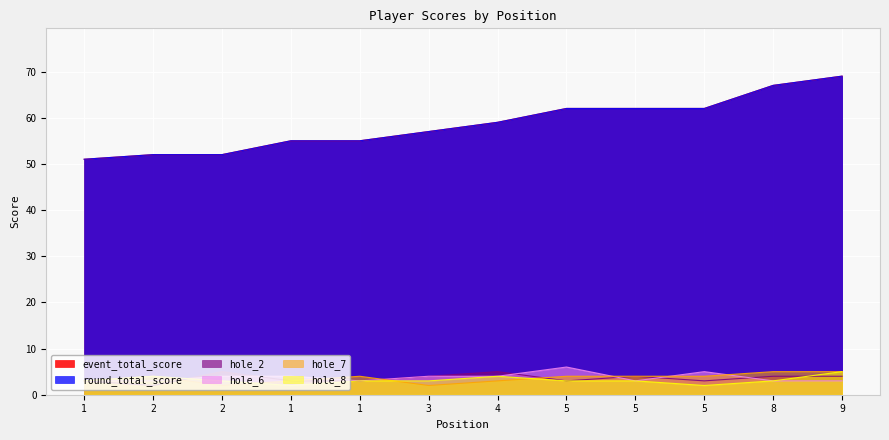

Rank the series by their maximum value, from highest to lowest.

event_total_score, round_total_score, hole_6, hole_2, hole_7, hole_8